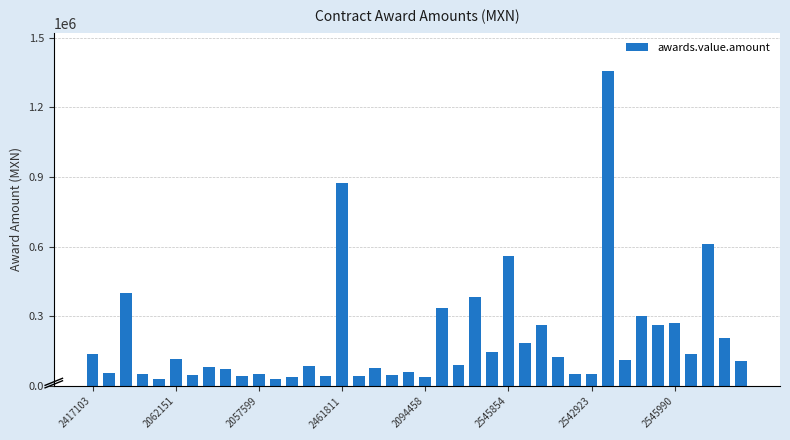

How many categories are shown in the chart?

40